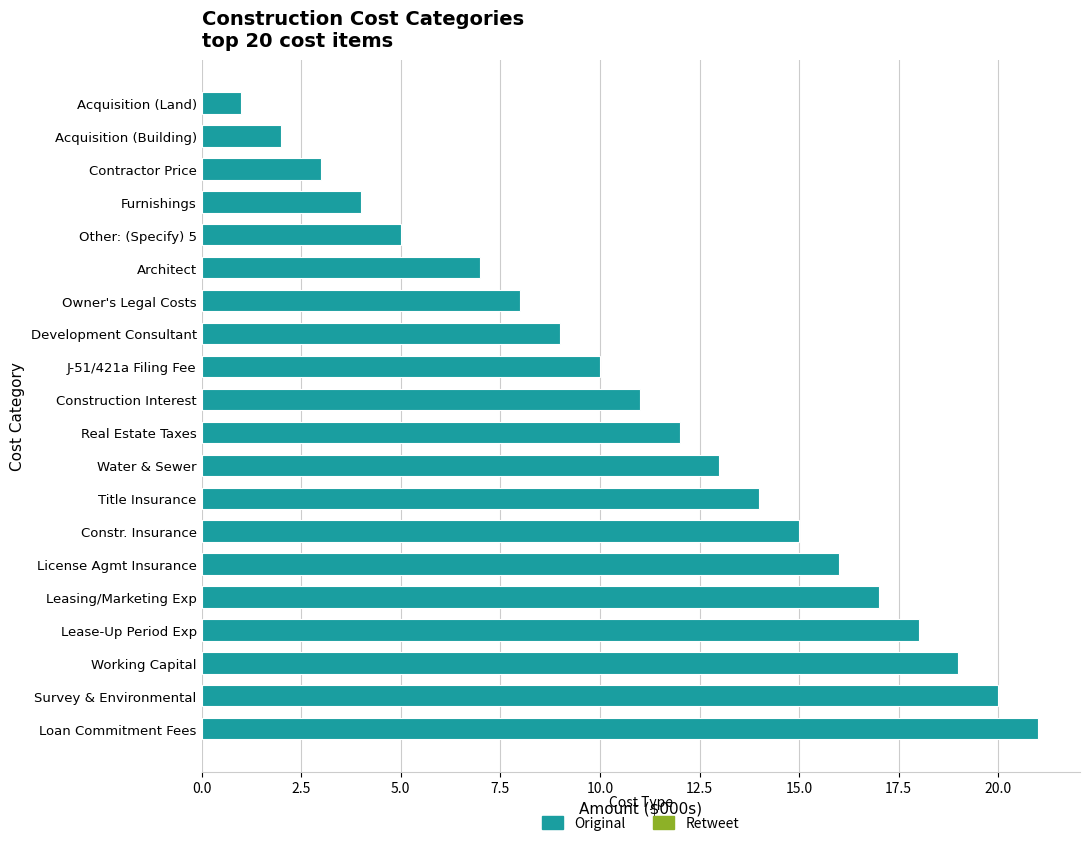

What is the lowest value of the Original series?

1